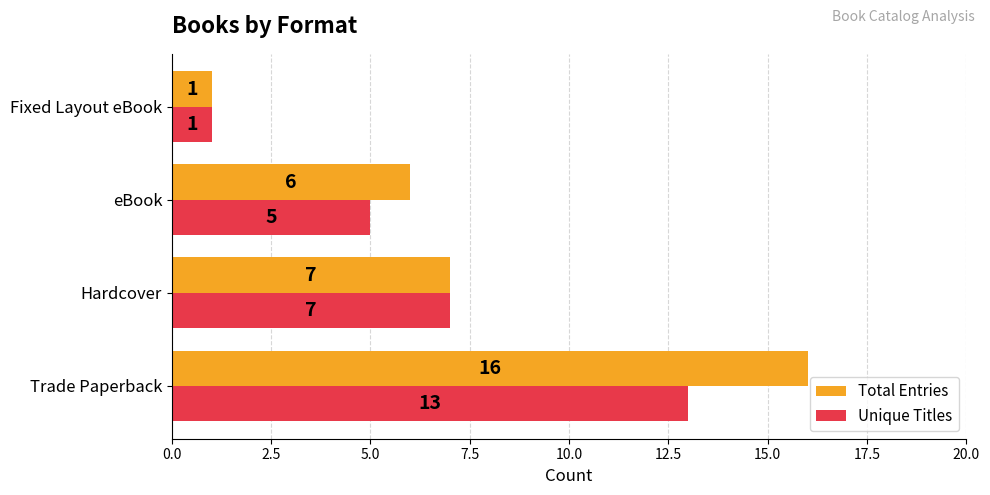

The value of Unique Titles at Fixed Layout eBook is 2. True or false?

False